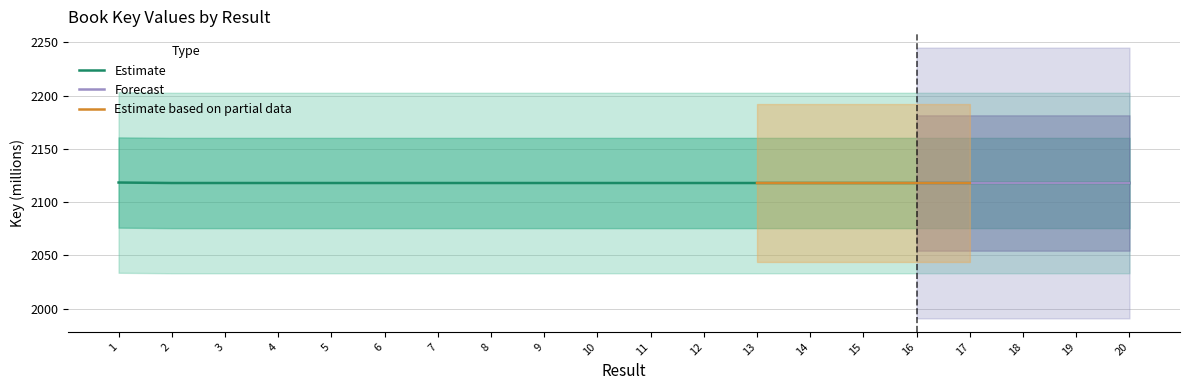

List the labels in order of value, smallest first.

12, 8, 2, 18, 19, 5, 16, 17, 9, 6, 13, 15, 4, 7, 11, 14, 20, 3, 10, 1